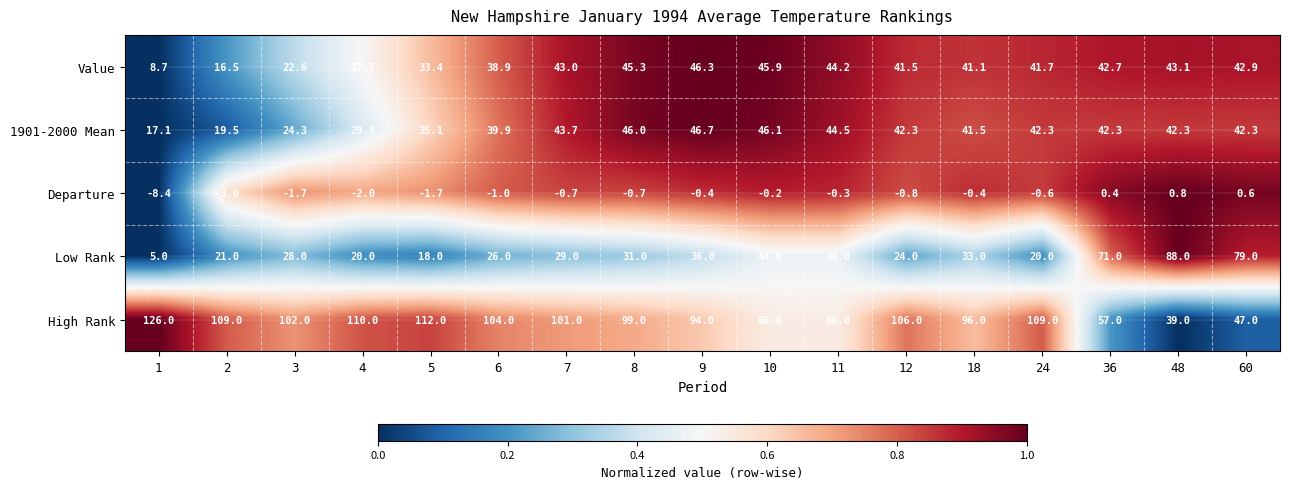

At how many categories does at least one series exceed 0?

17